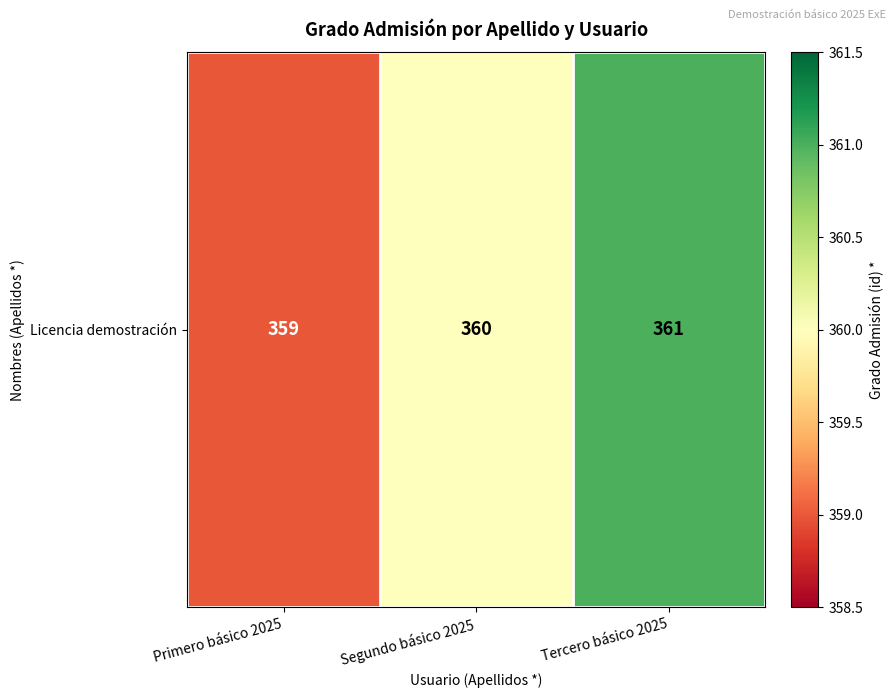

What is the change in value from Primero básico 2025 to Segundo básico 2025?

+1